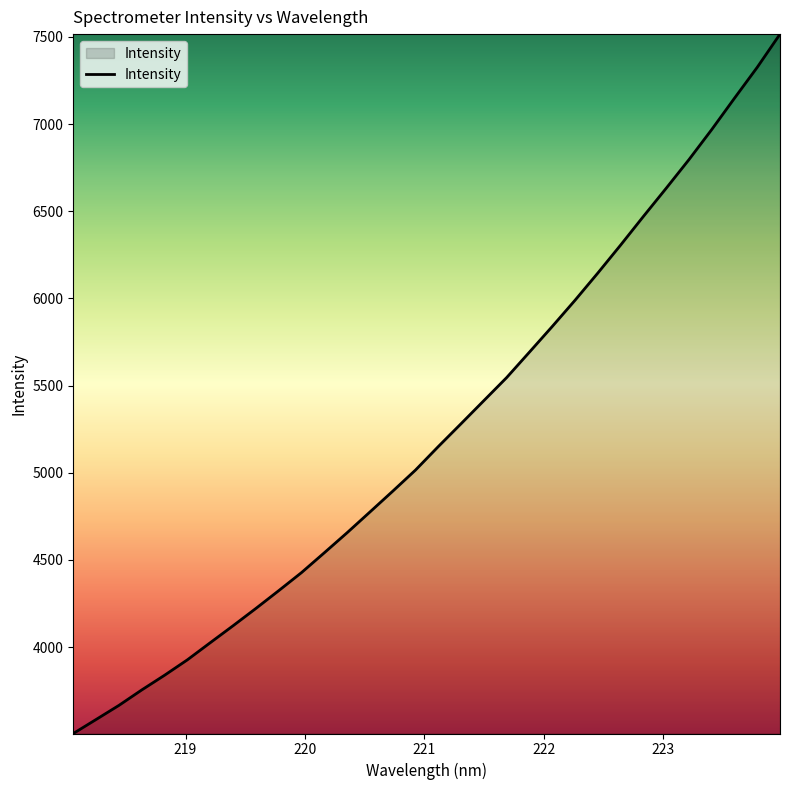

What is the difference between the maximum and minimum values?

4012.3